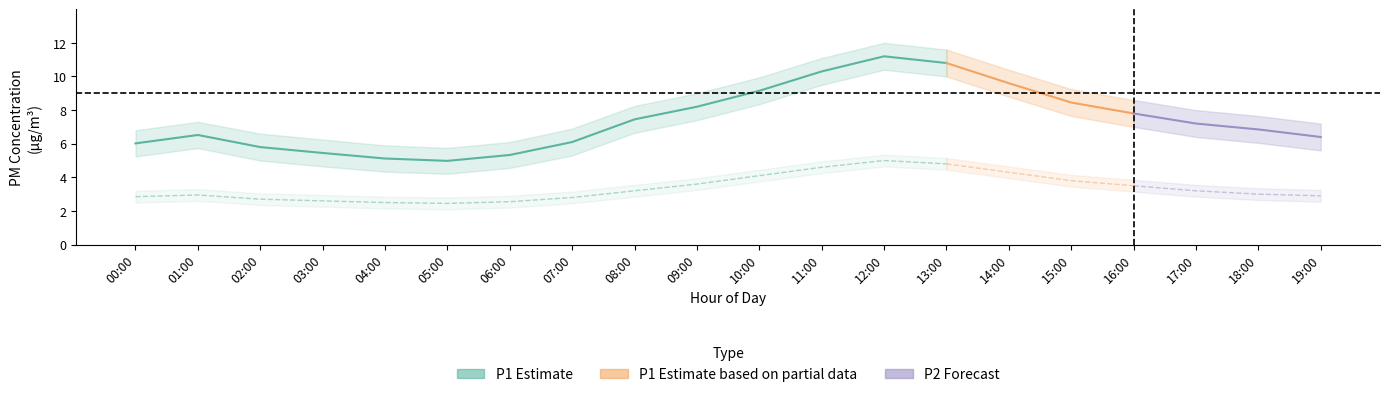

Reading right to left, list all the values displayed in this chart.

P1: 6.4	6.8	7.2	7.8	8.4	9.6	10.8	11.2	10.3	9.2	8.2	7.5	6.1	5.3	5.0	5.1	5.5	5.8	6.5	6.0
P1_upper: 7.2	7.7	8.0	8.6	9.2	10.4	11.6	12.0	11.1	9.9	9.0	8.2	6.9	6.1	5.8	5.9	6.2	6.6	7.3	6.8
P1_lower: 5.6	6.0	6.4	7.0	7.7	8.8	10.0	10.4	9.5	8.3	7.4	6.7	5.3	4.6	4.2	4.3	4.7	5.0	5.7	5.2
P2: 2.9	3.0	3.2	3.5	3.8	4.3	4.8	5.0	4.6	4.1	3.6	3.2	2.8	2.5	2.5	2.5	2.6	2.7	3.0	2.9
P2_upper: 3.2	3.4	3.5	3.9	4.2	4.7	5.2	5.3	5.0	4.5	4.0	3.5	3.1	2.9	2.8	2.9	3.0	3.0	3.3	3.2
P2_lower: 2.5	2.6	2.9	3.1	3.5	4.0	4.5	4.7	4.2	3.8	3.2	2.9	2.5	2.2	2.1	2.1	2.2	2.4	2.6	2.5